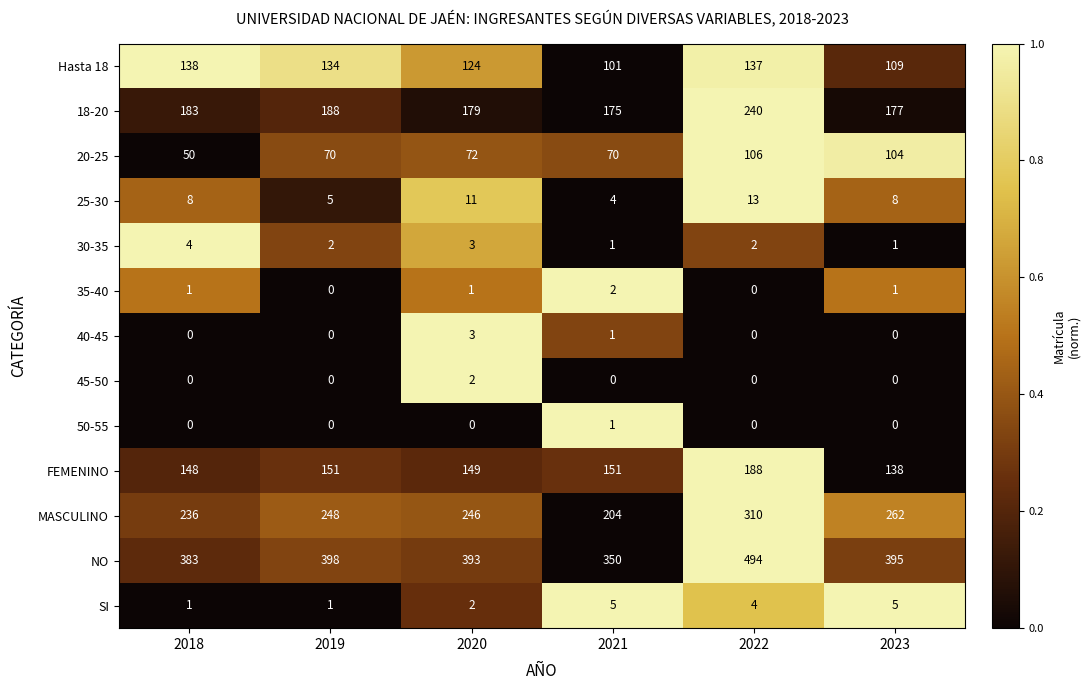

True or false: FEMENINO has a value of 44 at 2022.

False